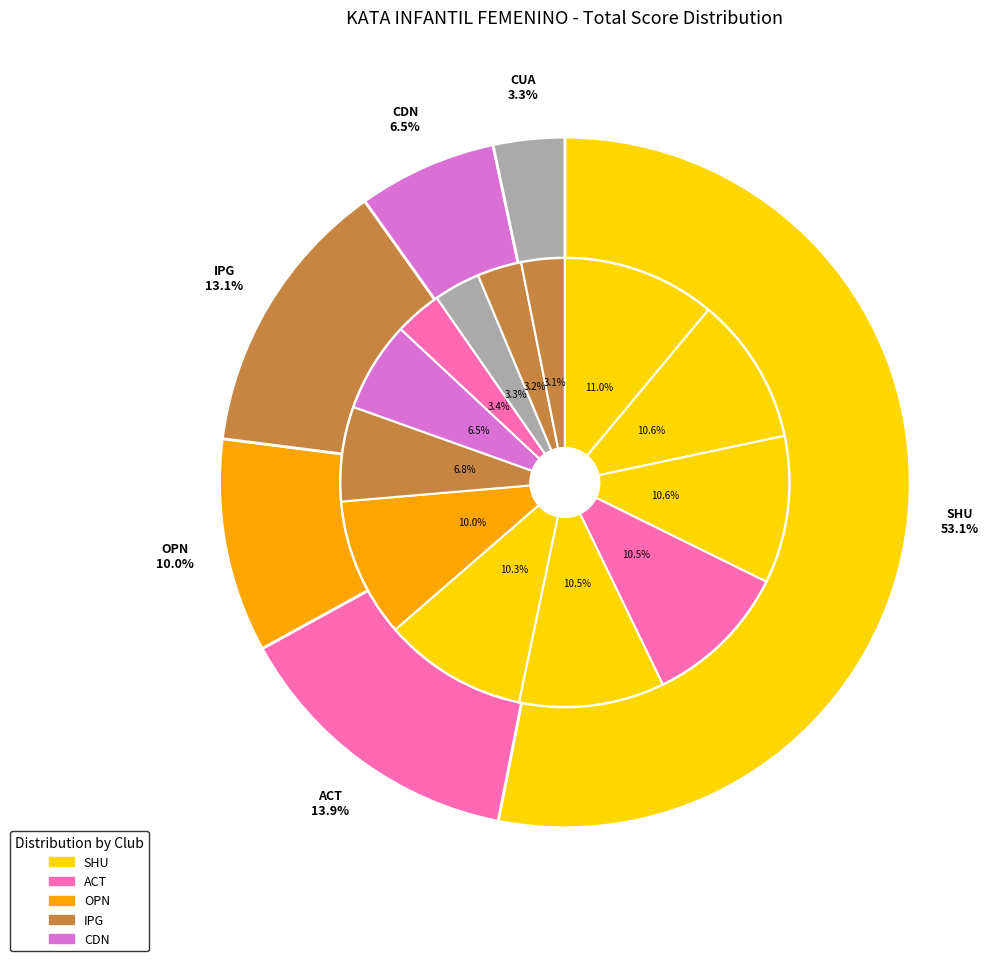

The ACT slice represents 4% of the pie. True or false?

False